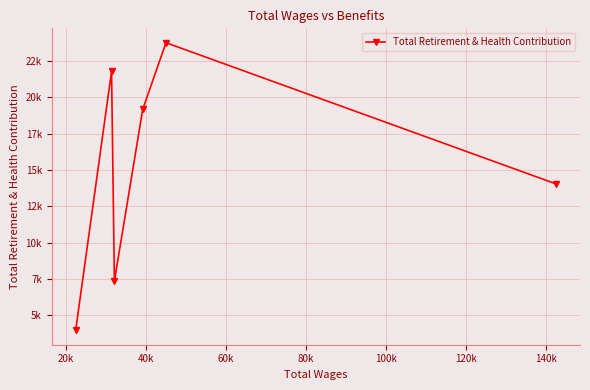

Does the chart have visible grid lines?

Yes